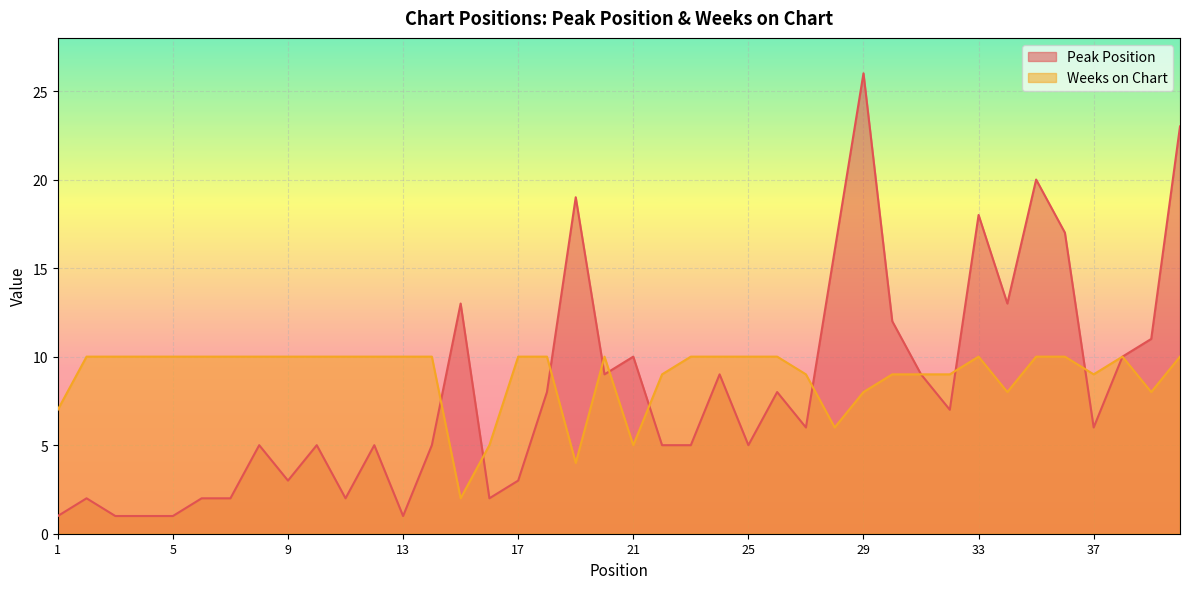

In Weeks on Chart, how many points are higher than both neighbors (excluding endpoints)?

3